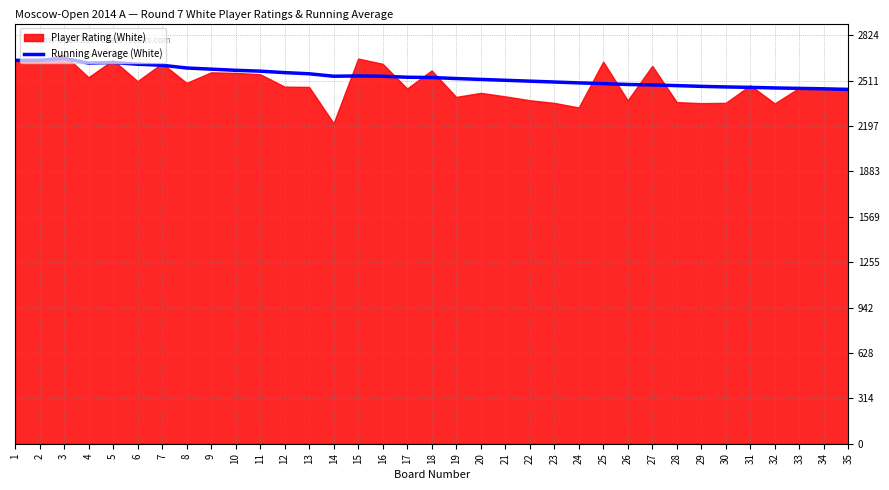

Read the value at 24, to the nearest 5.

2495